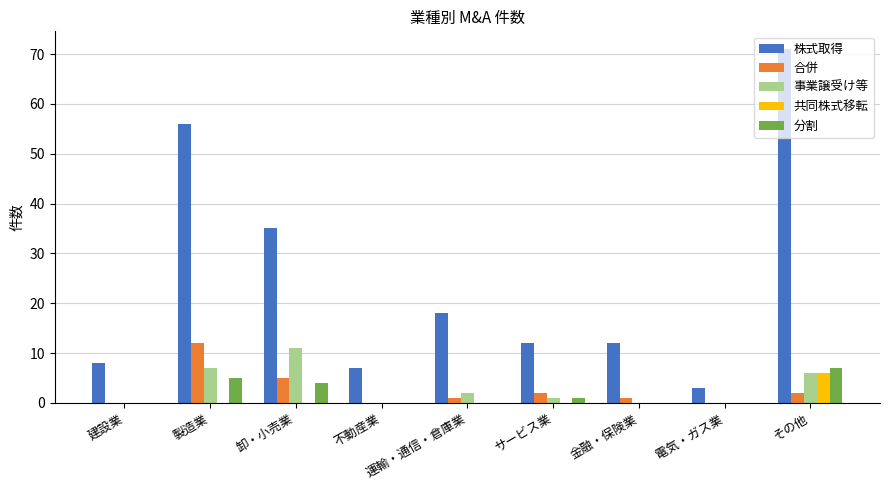

At which category is the sum across all series the highest?

その他